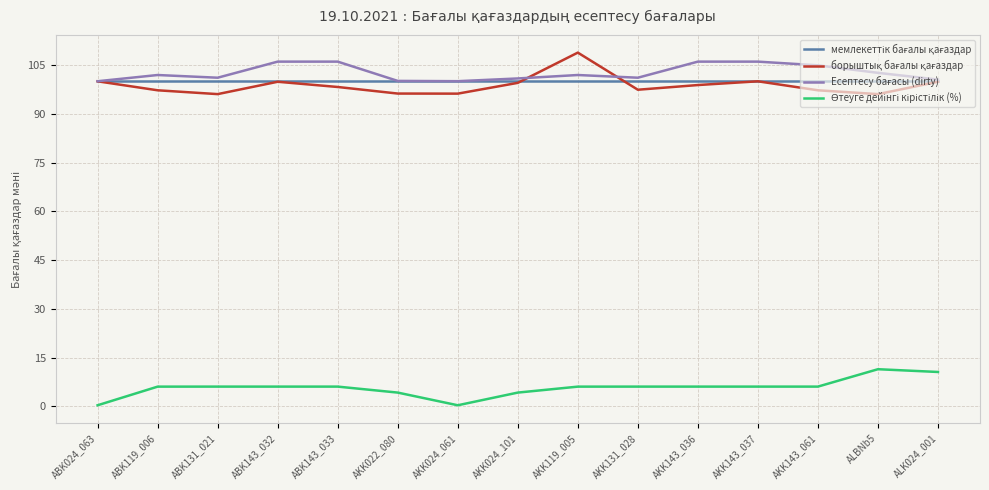

What position from the left is ABK143_032?

4